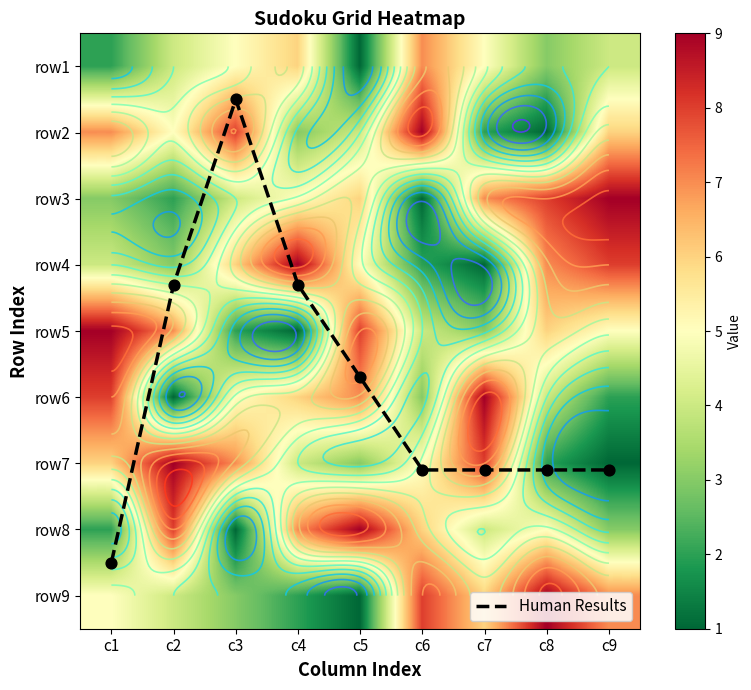

At how many categories does at least one series exceed 4?

9